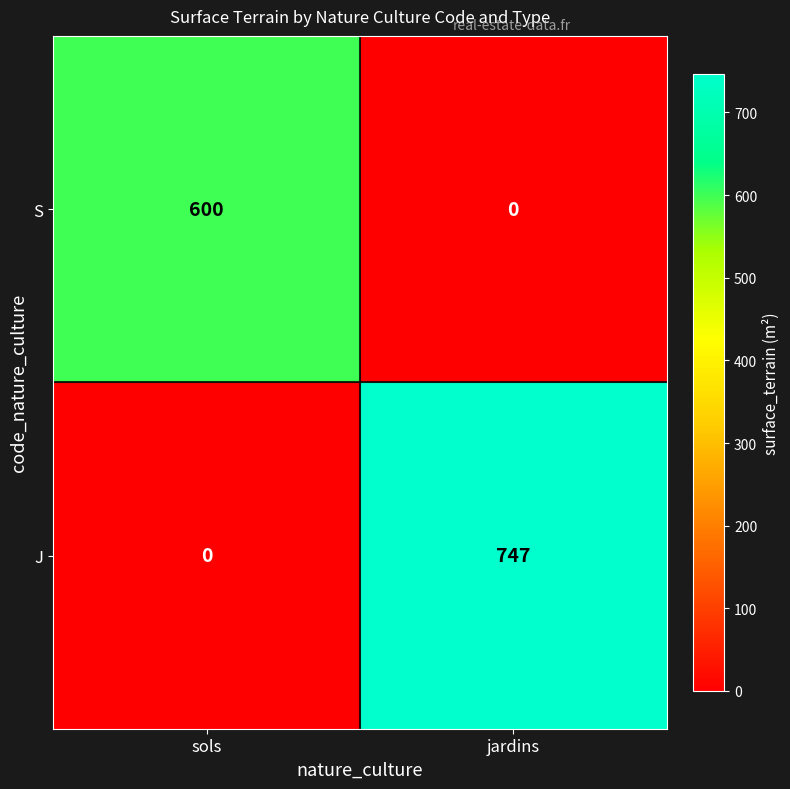

Reading left to right, transcribe all the data shown in this chart.

S: 600	0
J: 0	747